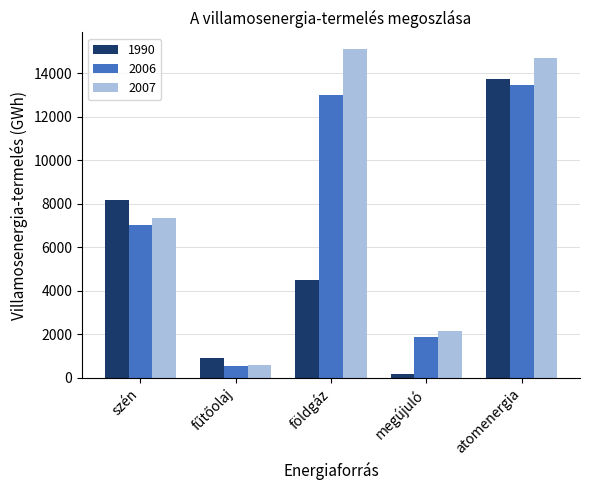

Which category has the lowest value in the 1990 series?

megújuló